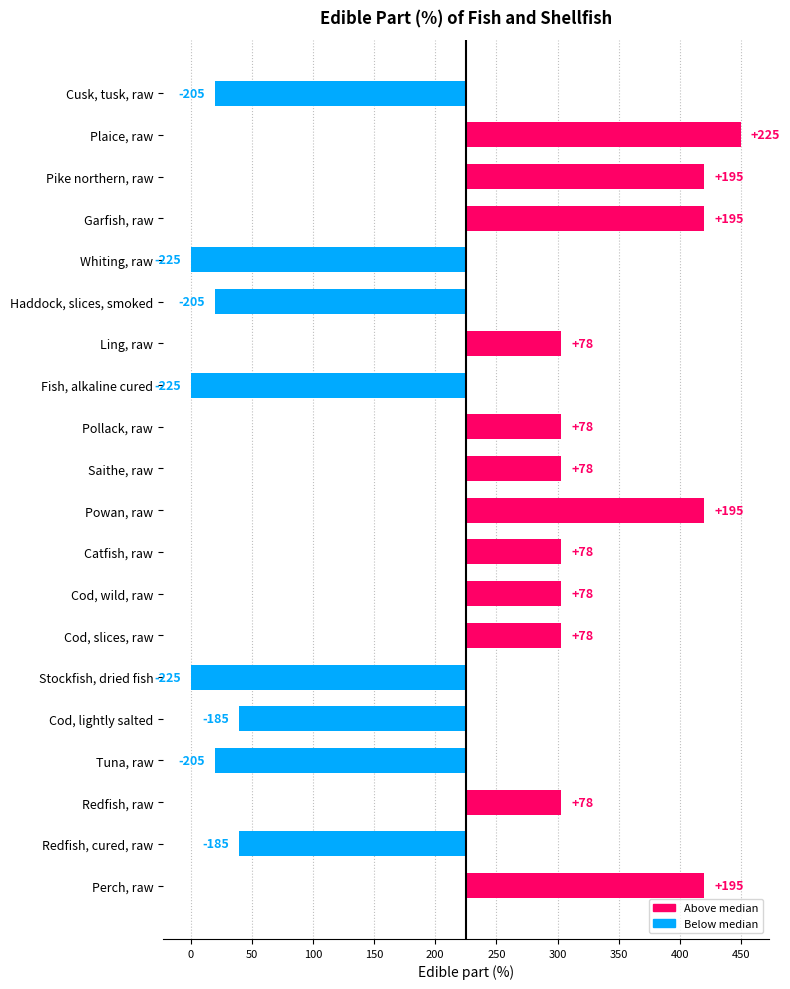

What is the maximum value shown in the chart?

225